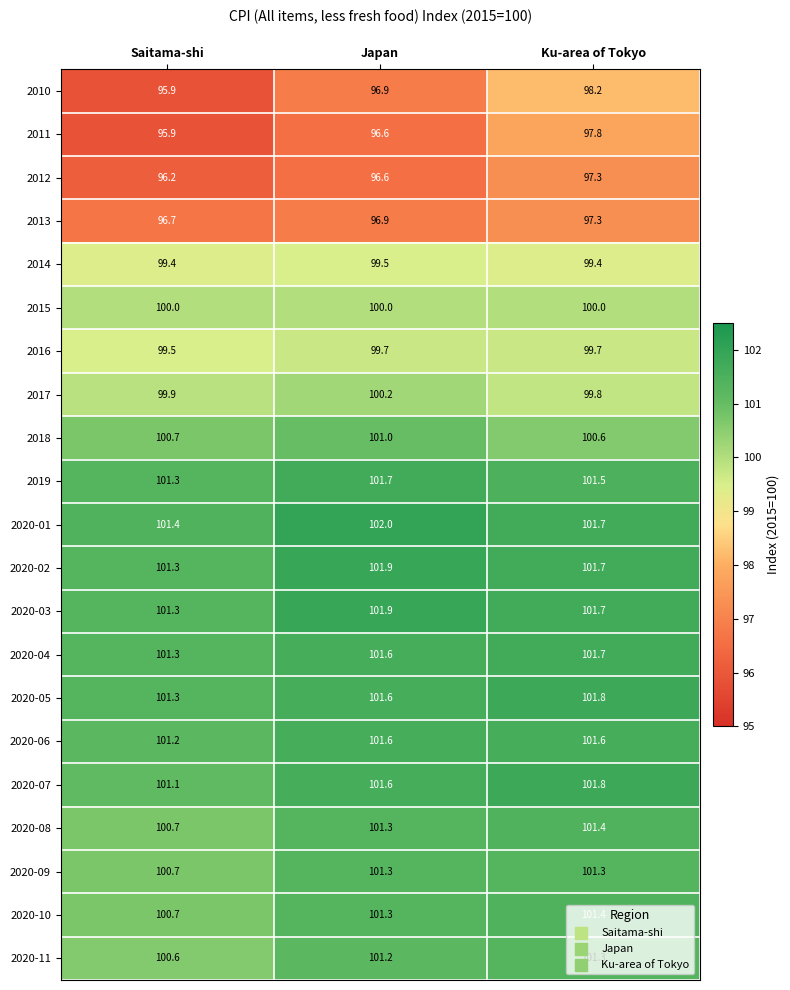

What is the difference between the 2012 values at Saitama-shi and Ku-area of Tokyo?

1.1